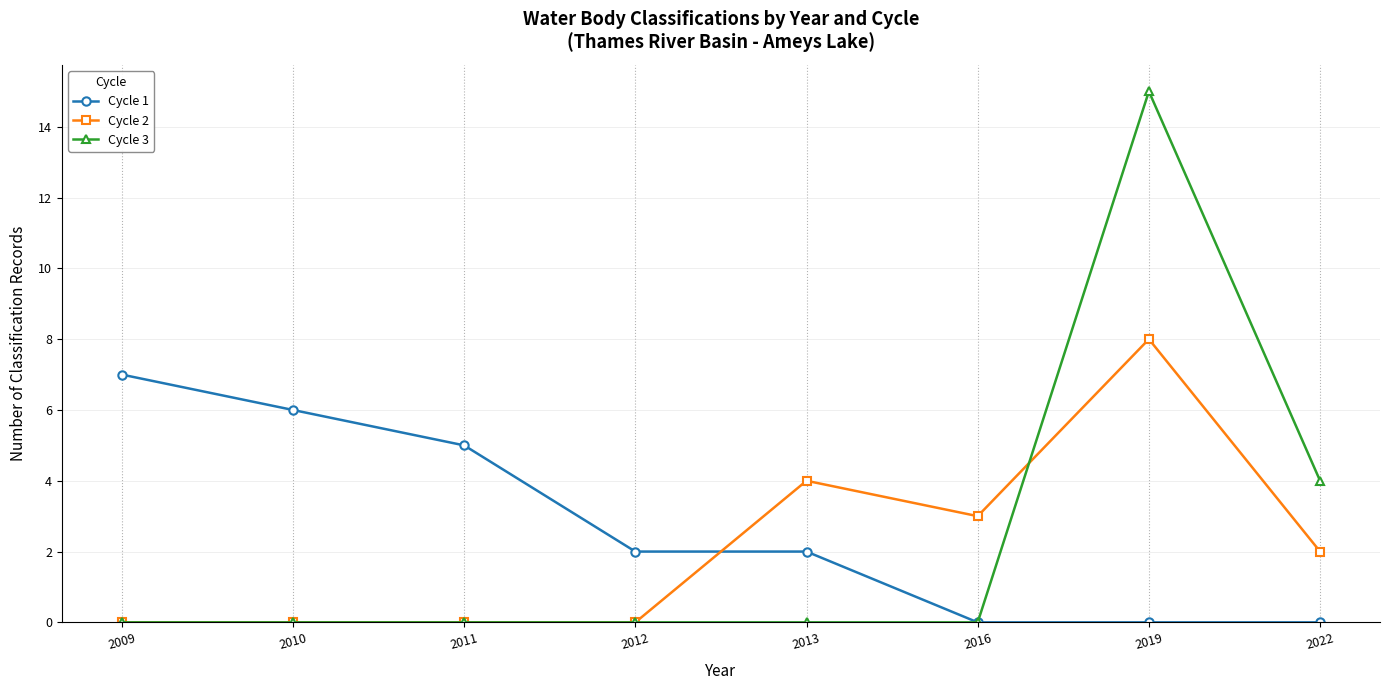

What is the difference between the maximum and second lowest values in the Cycle 2 series?

8